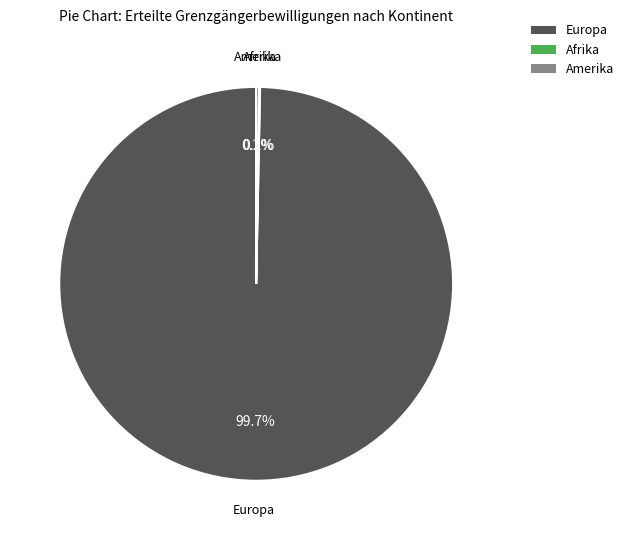

To the nearest percent, what is the average slice percentage?

33%